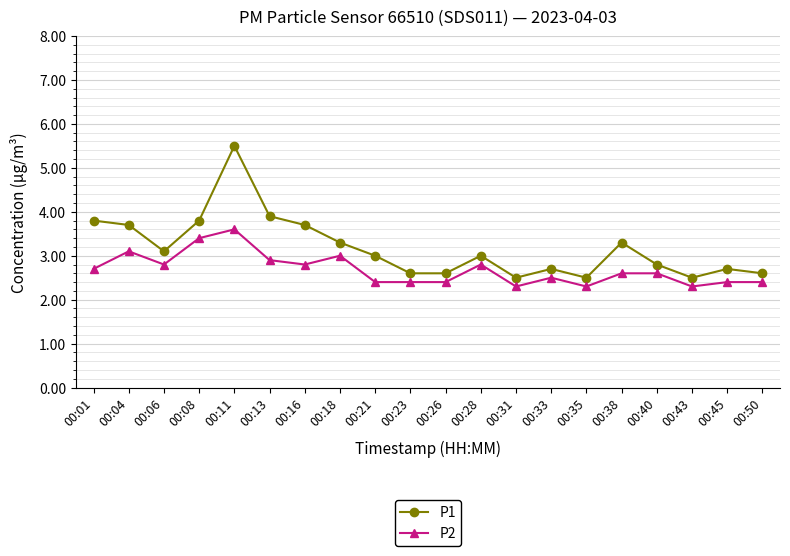

True or false: P1 and P2 cross at least once.

False